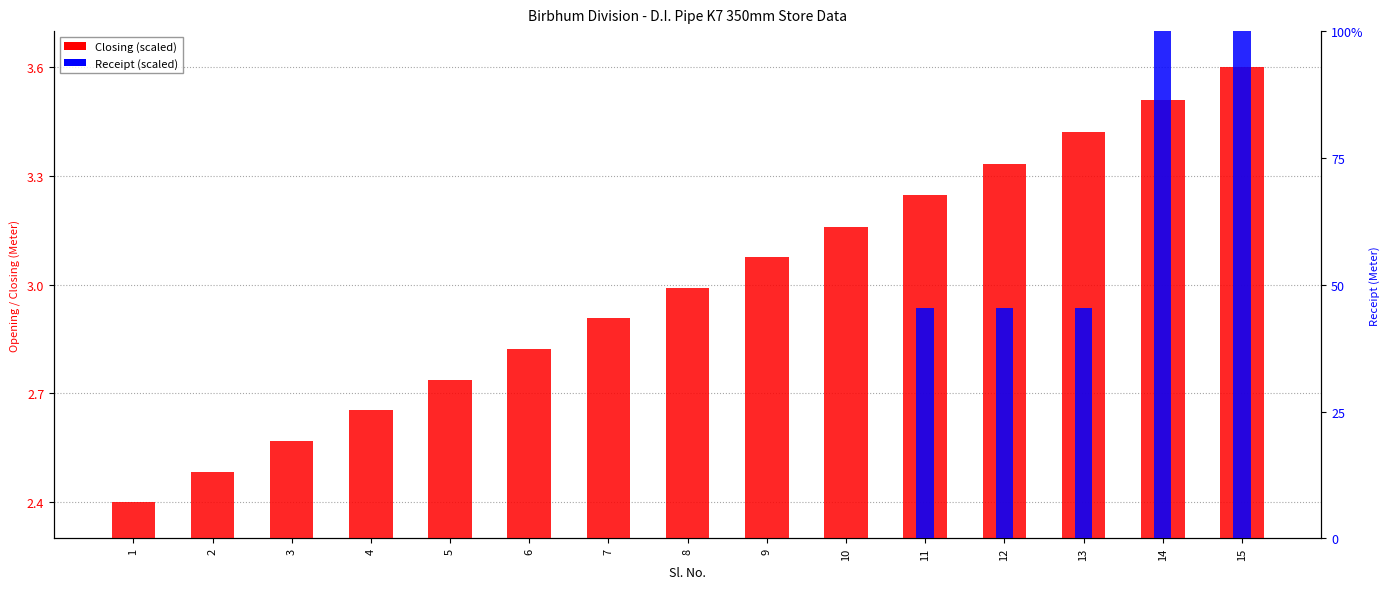

Is the value of Receipt (scaled) at 1 greater than the value of Closing (scaled) at 14?

No